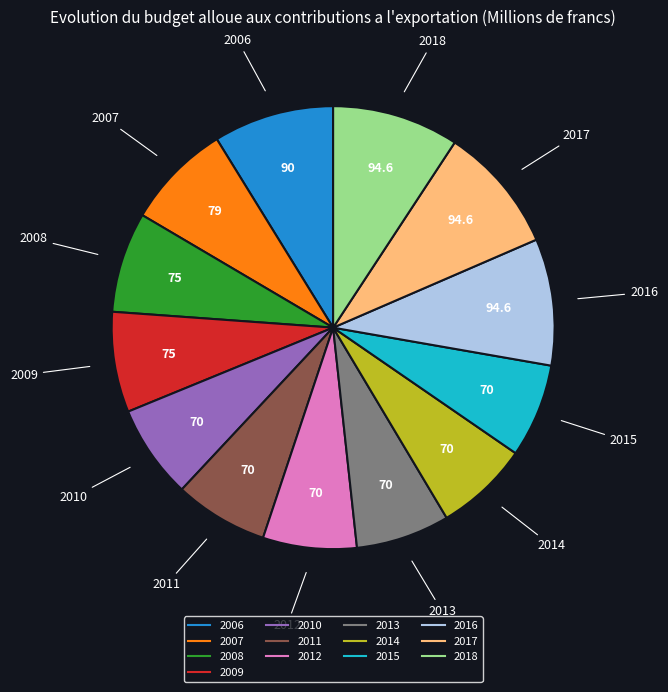

Does 2009 represent more than half of the total?

No